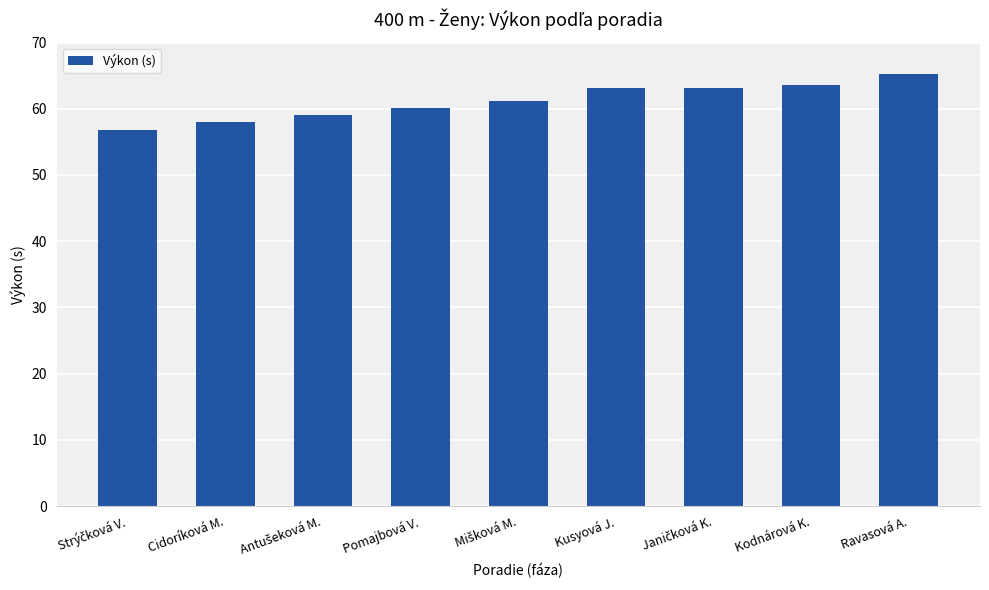

Does the chart contain any negative values?

No